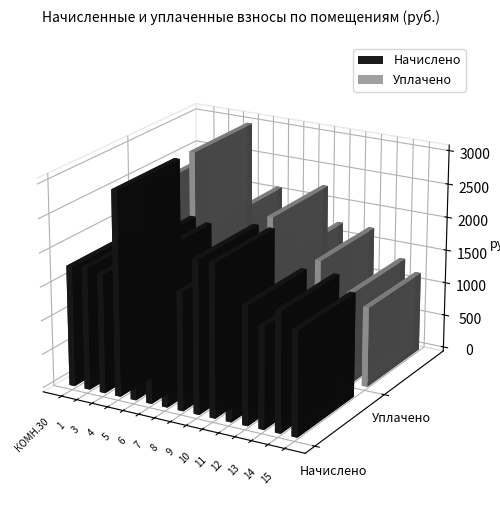

What is the approximate value of Начислено at 14?

1763.7